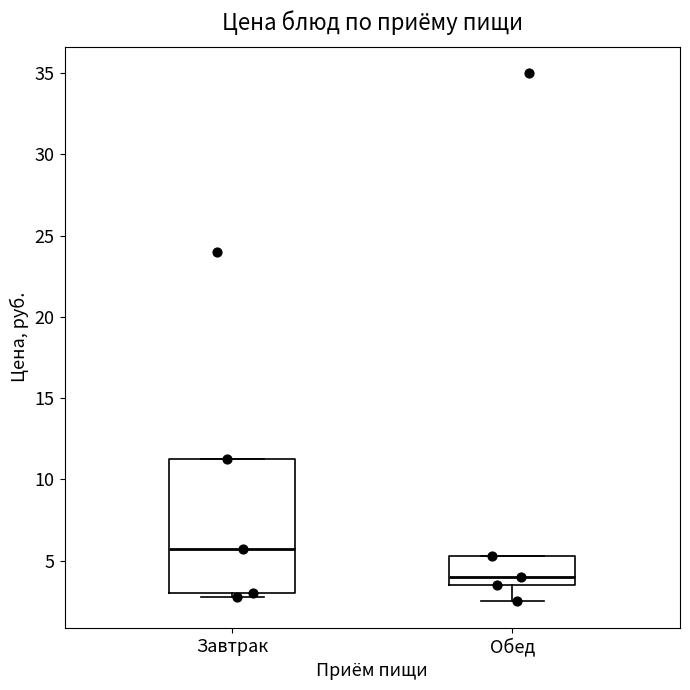

Comparing the boxes themselves (not the whiskers), which one is the tallest?

Завтрак